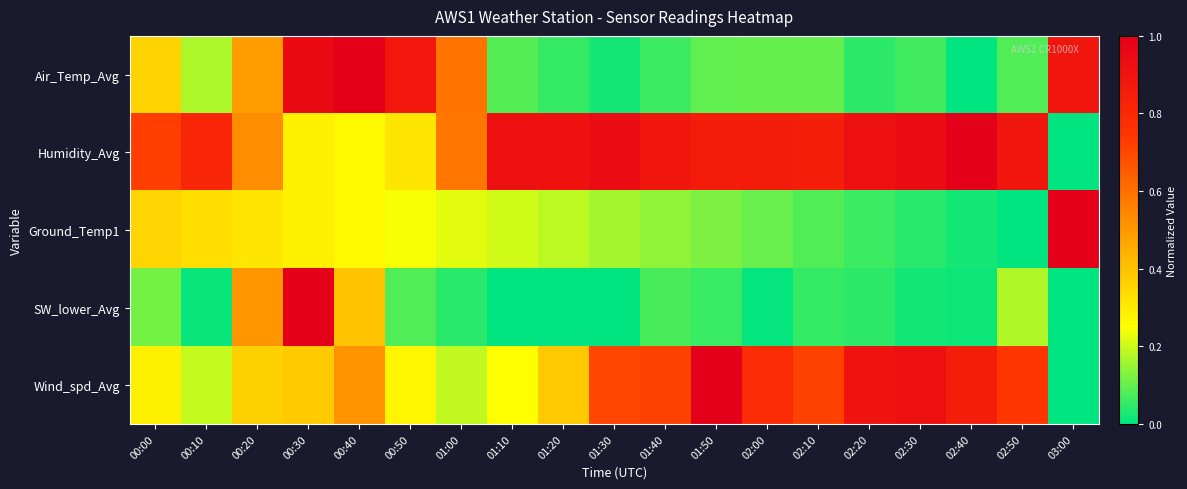

At how many categories does at least one series exceed 0?

19